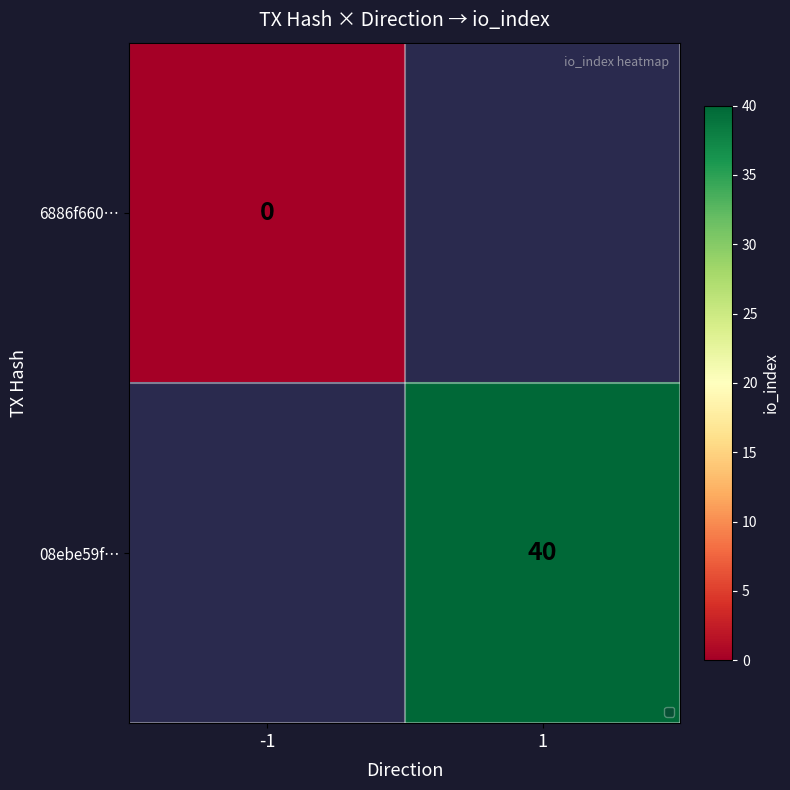

Is it true that 08ebe59f… equals 70 at 1?

False